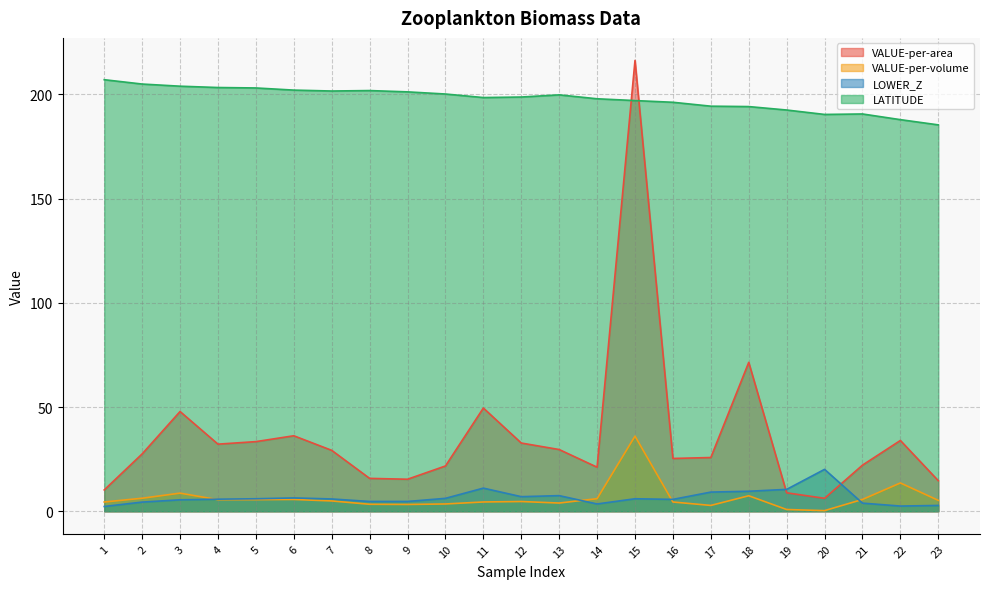

Which series has the largest total across all categories?

LATITUDE